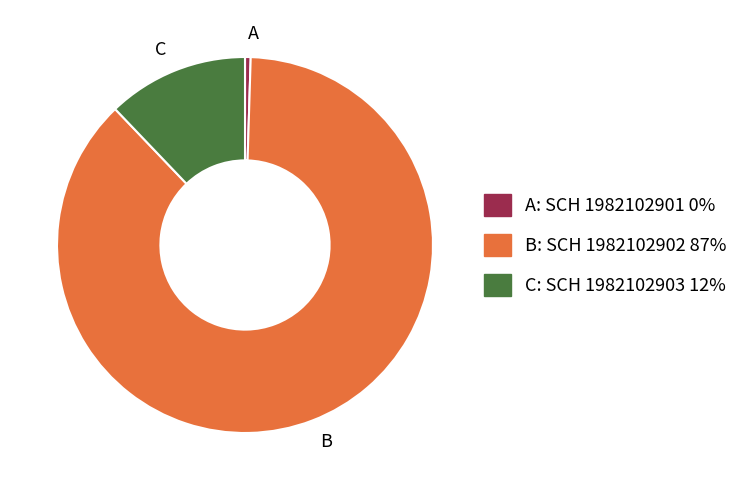

Which slice is the largest?

B